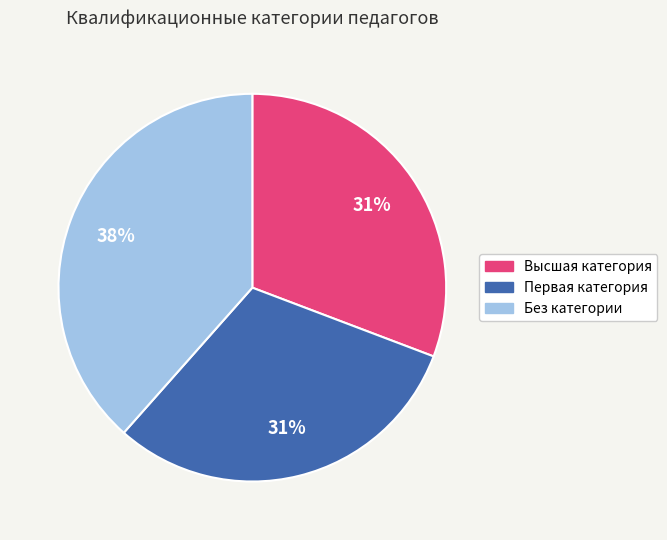

The Высшая категория slice represents 23% of the pie. True or false?

False